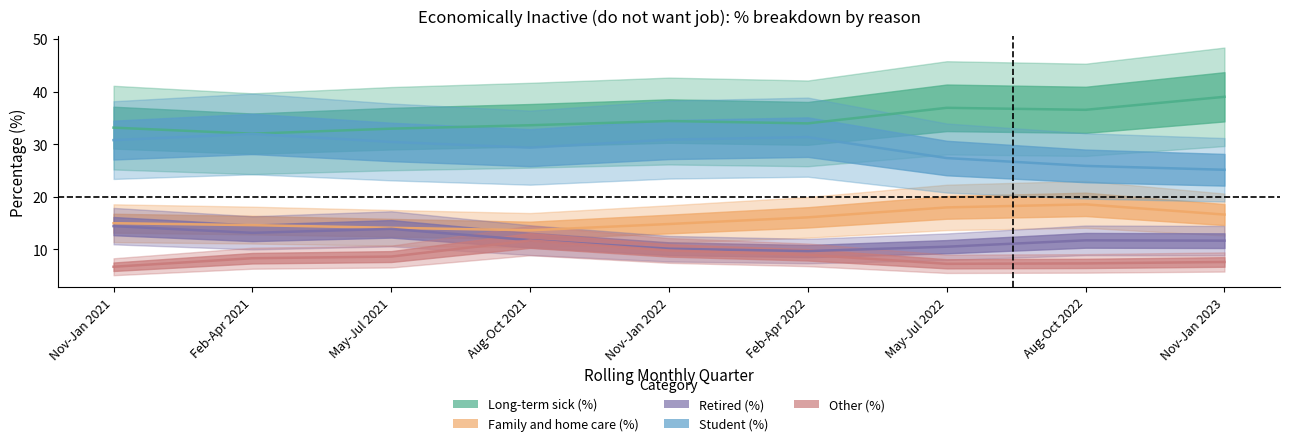

List the series in order of their peak value, lowest first.

Other (%), Retired (%), Family and home care (%), Student (%), Long-term sick (%)